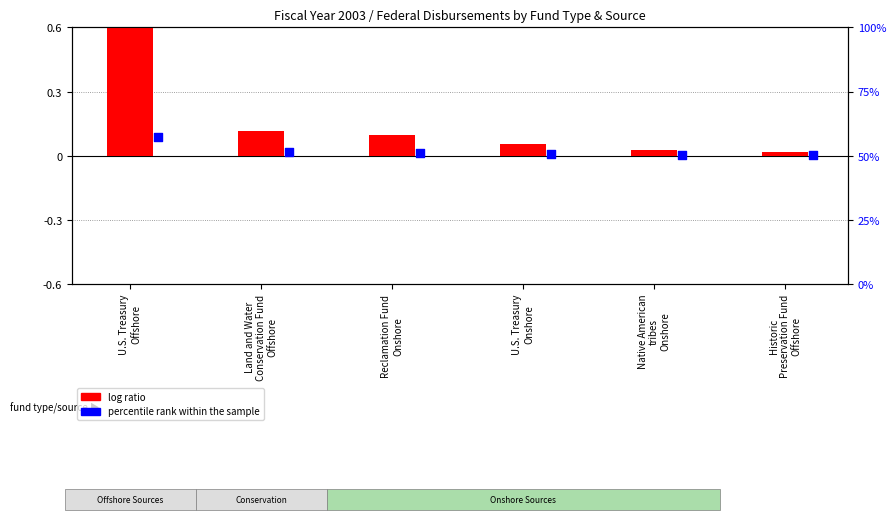

Between Historic
Preservation Fund
Offshore and U.S. Treasury
Onshore, which is larger?

U.S. Treasury
Onshore